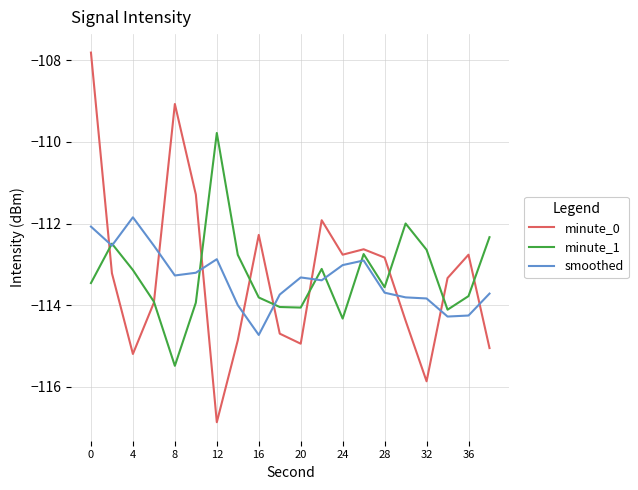

How many lines are shown in the chart?

3